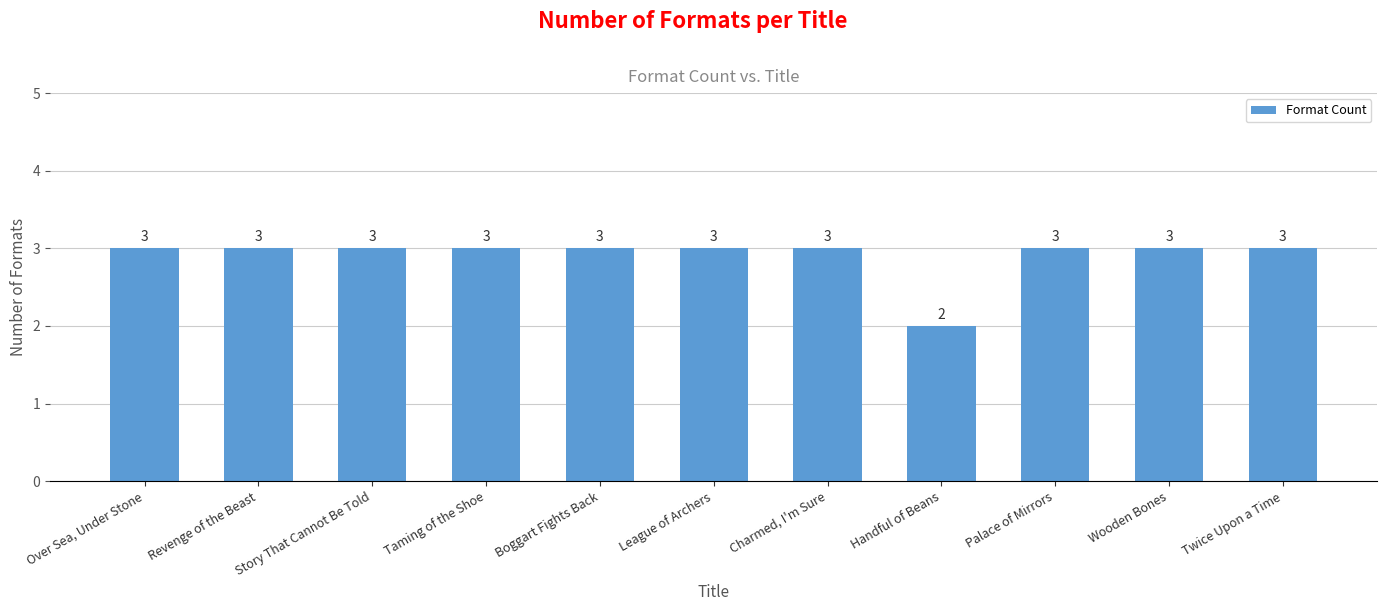

How many values are between 3 and 4?

10